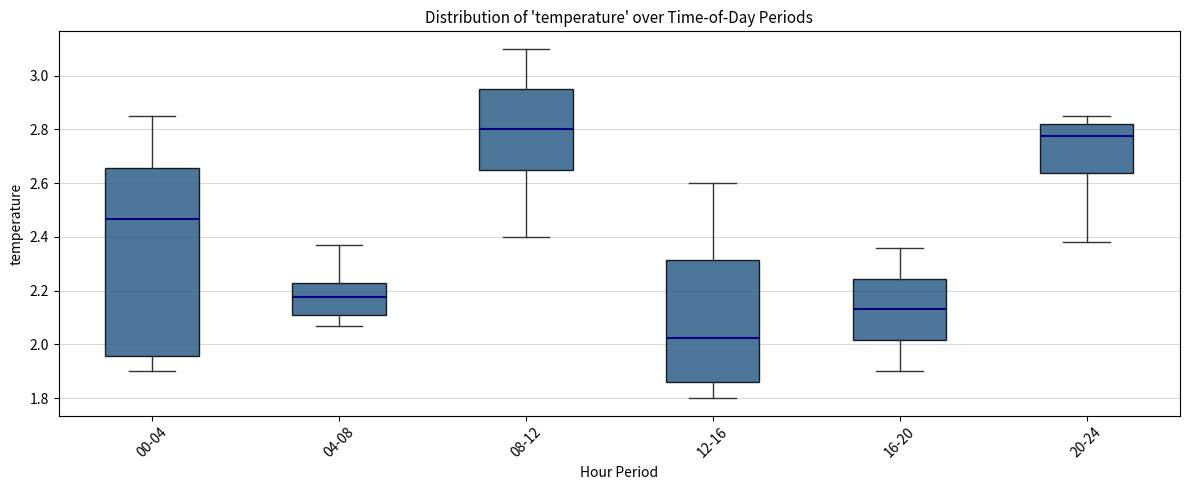

Reading left to right, read every box against the y-axis: the position of its median line, the range the box covers, and the ends of its whiskers. The values are not printed on the chart, so give them approximately, as read against the axis.

00-04: median 2.46, box 1.96 to 2.66, whiskers 1.90 to 2.86
04-08: median 2.18, box 2.10 to 2.22, whiskers 2.08 to 2.38
08-12: median 2.80, box 2.66 to 2.96, whiskers 2.40 to 3.10
12-16: median 2.02, box 1.86 to 2.32, whiskers 1.80 to 2.60
16-20: median 2.14, box 2.02 to 2.24, whiskers 1.90 to 2.36
20-24: median 2.78, box 2.64 to 2.82, whiskers 2.38 to 2.86